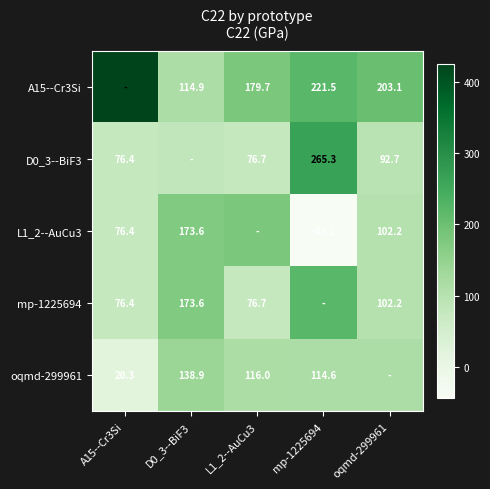

Is the value of A15--Cr3Si at mp-1225694 greater than the value of L1_2--AuCu3 at oqmd-299961?

Yes